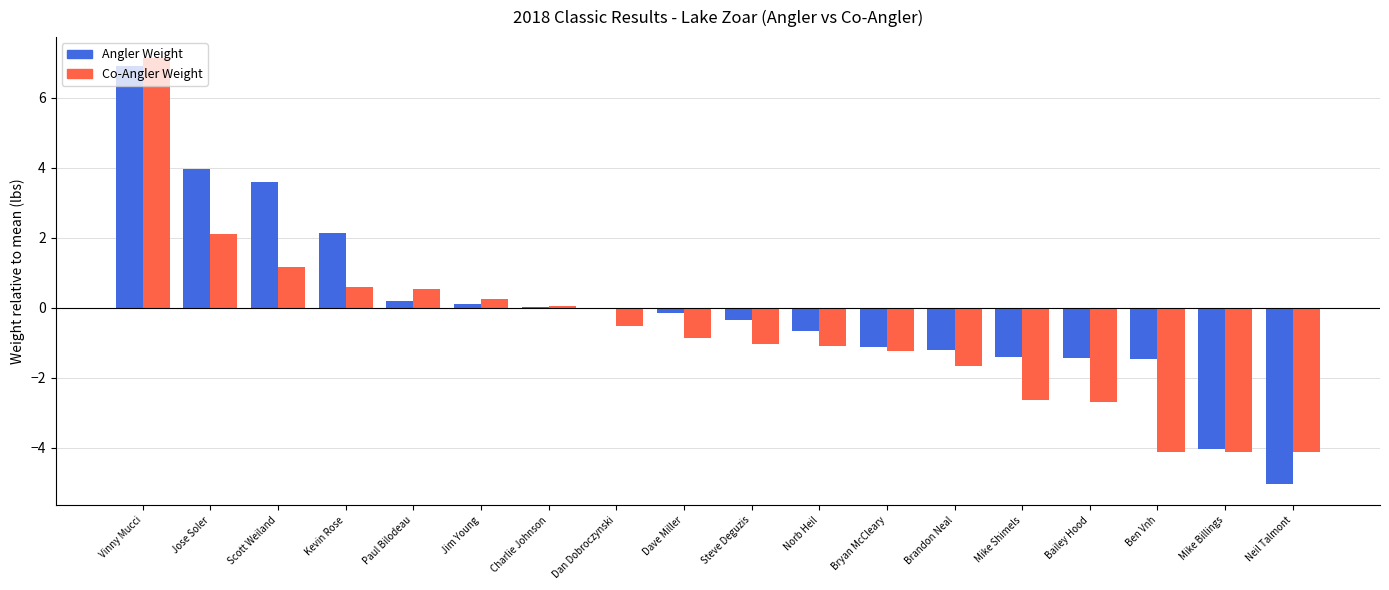

What is the approximate value of Angler Weight at Neil Talmont?

-5.0